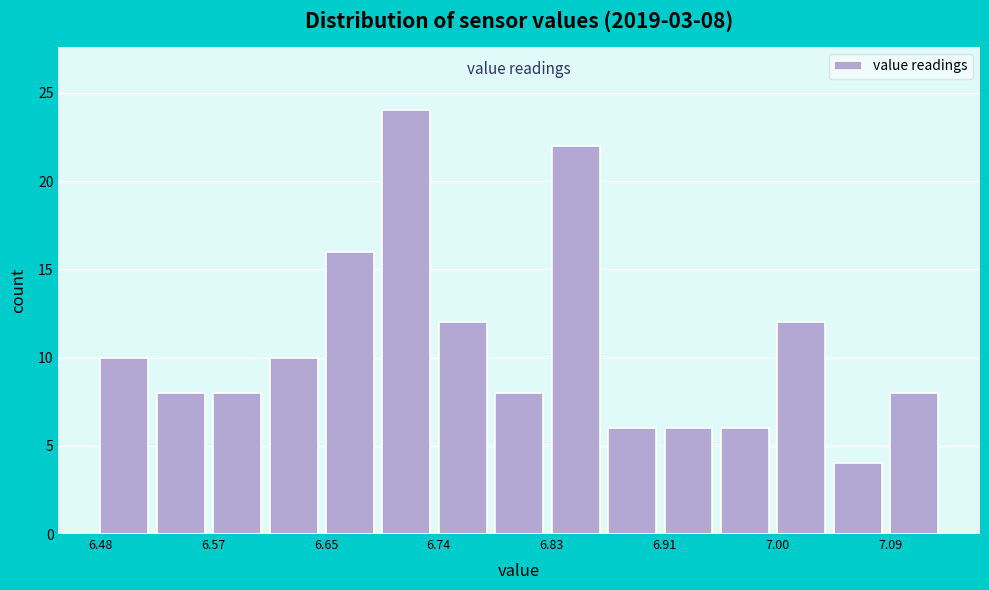

Over which range of the x-axis is the bar tallest?

6.70 to 6.74